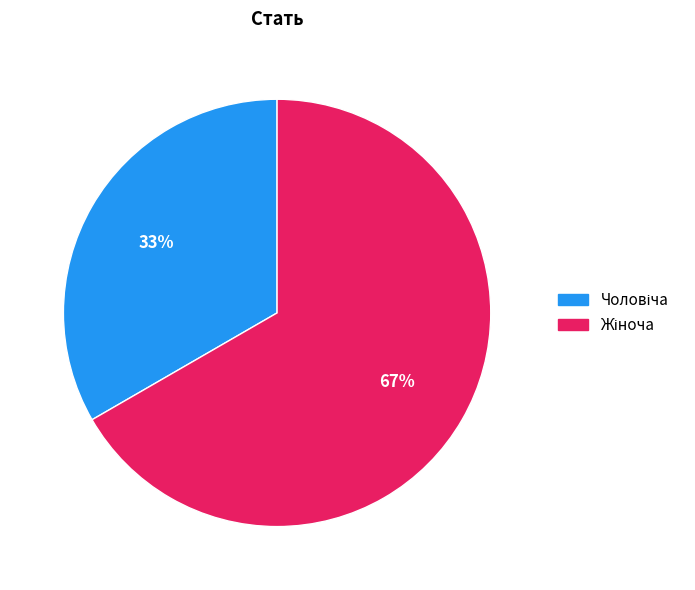

To the nearest percent, what is the average slice percentage?

50%